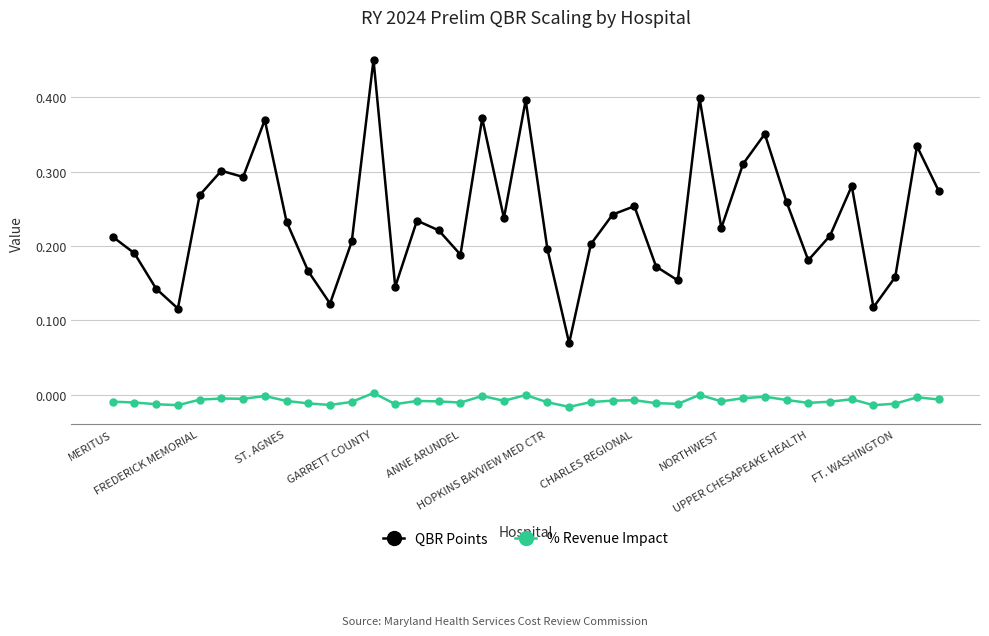

True or false: % Revenue Impact has more than 2 interior local peaks.

True